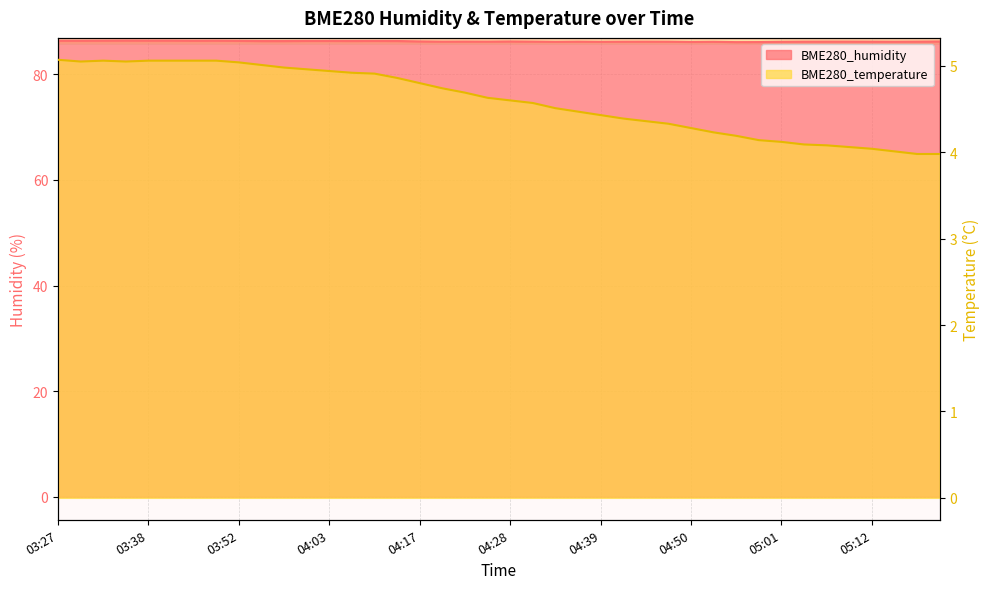

Is it true that BME280_humidity equals 39.0 at 03:41?

False